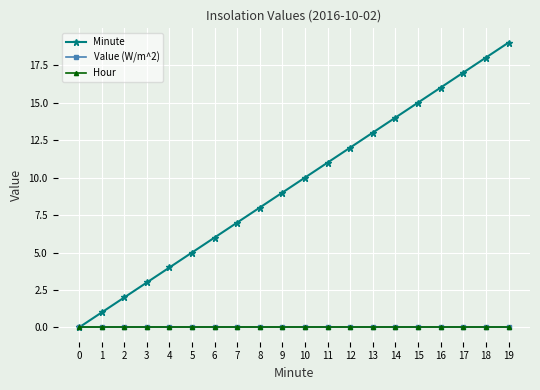

Is the value of Minute at 13 greater than the value of Hour at 5?

Yes